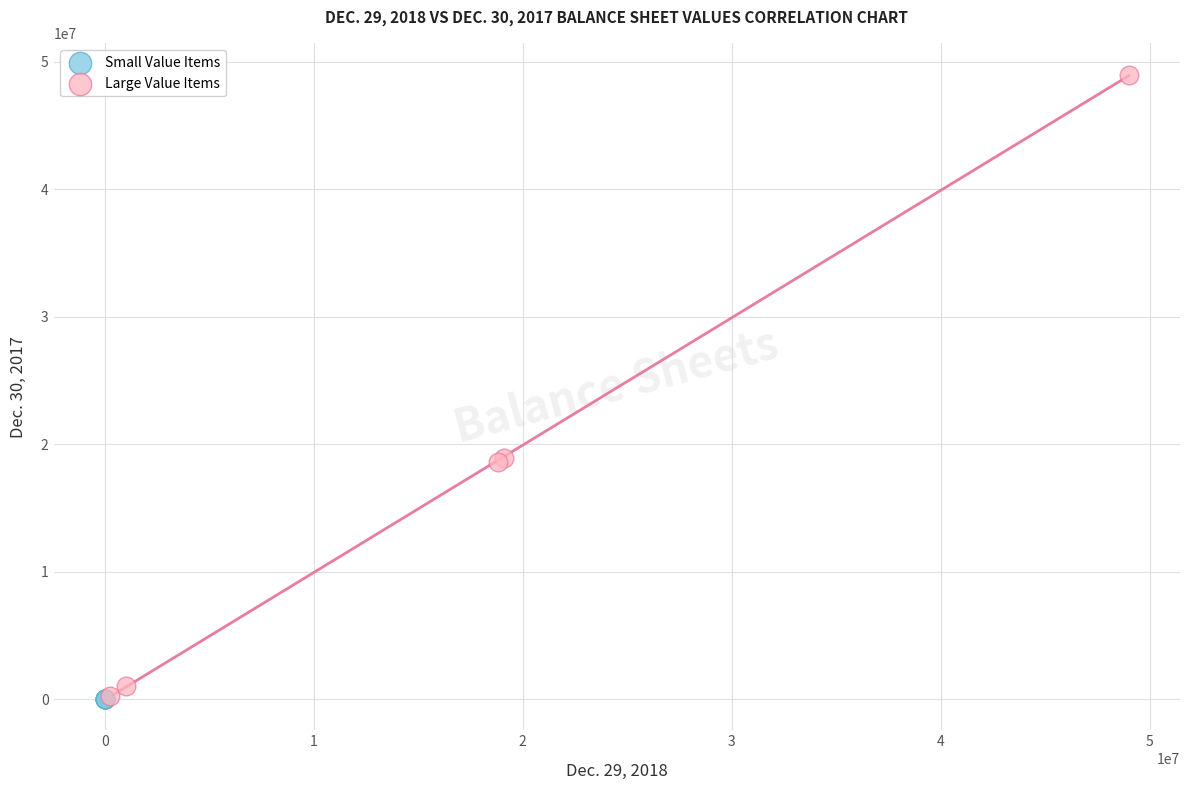

Which series has the largest Y range (max minus min)?

Large Value Items